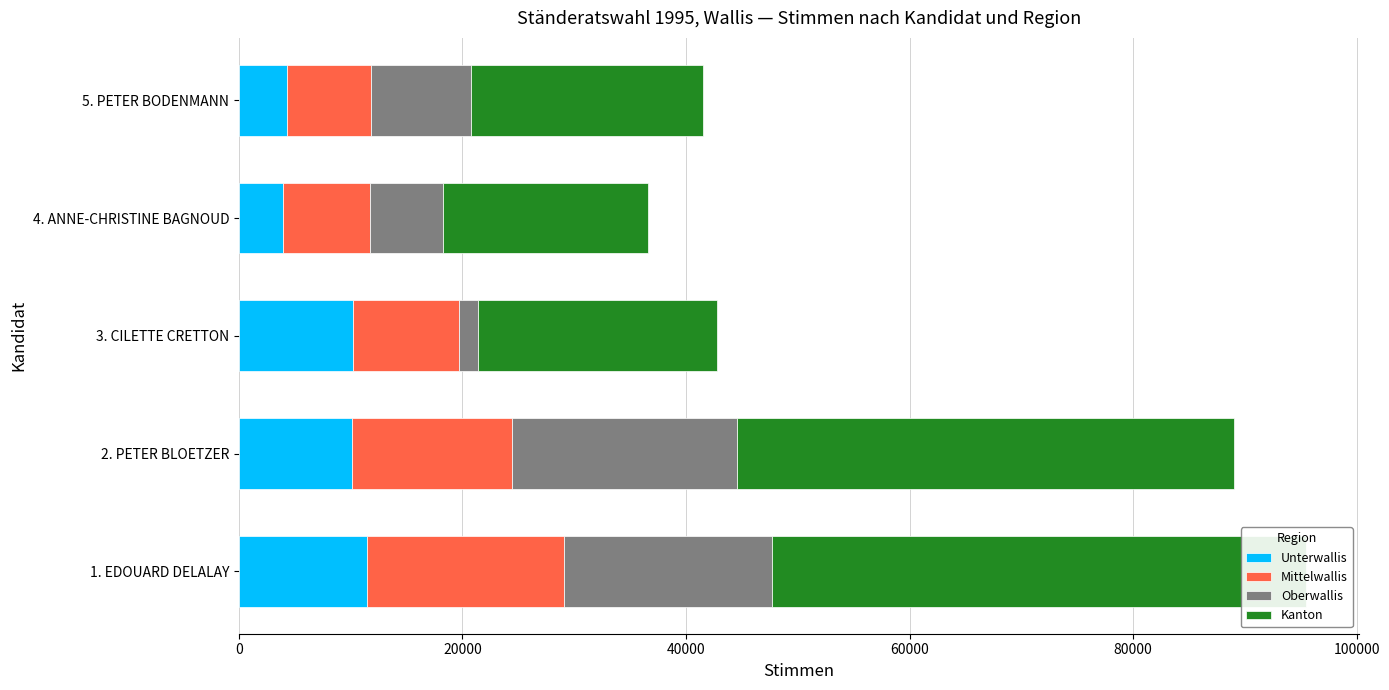

What is the difference between the maximum and minimum values in the Mittelwallis series?

10031